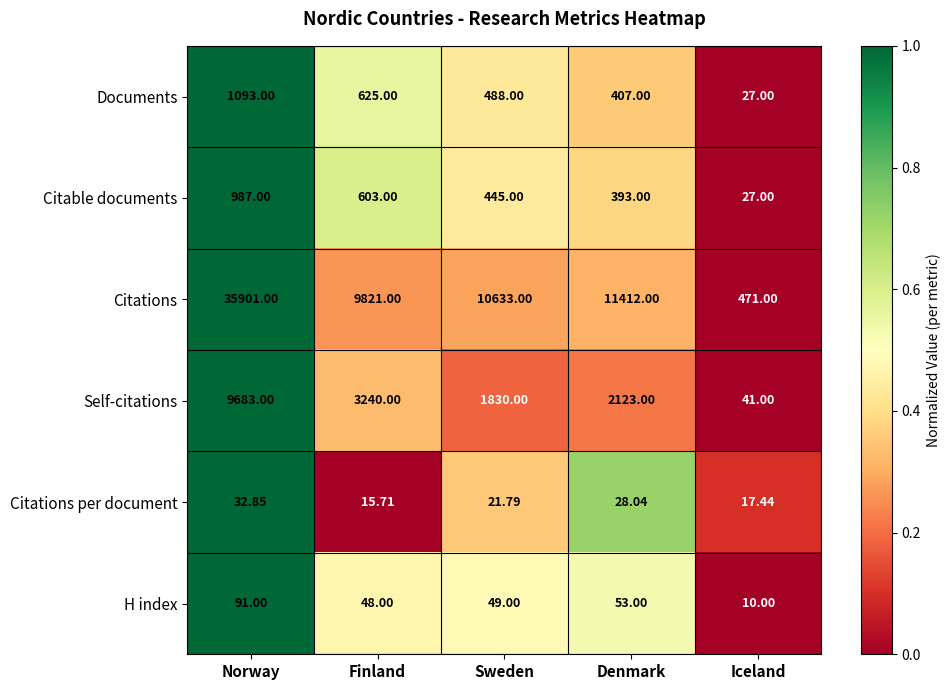

Rank the series by their maximum value, from lowest to highest.

Citations per document, H index, Citable documents, Documents, Self-citations, Citations